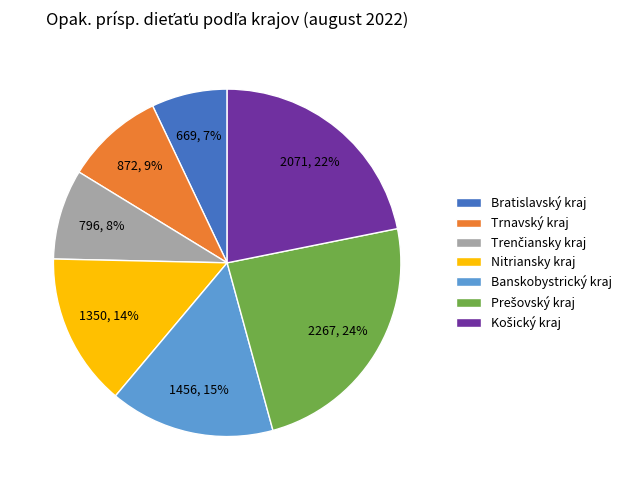

Is the sum of Nitriansky kraj and Trnavský kraj greater than half?

No